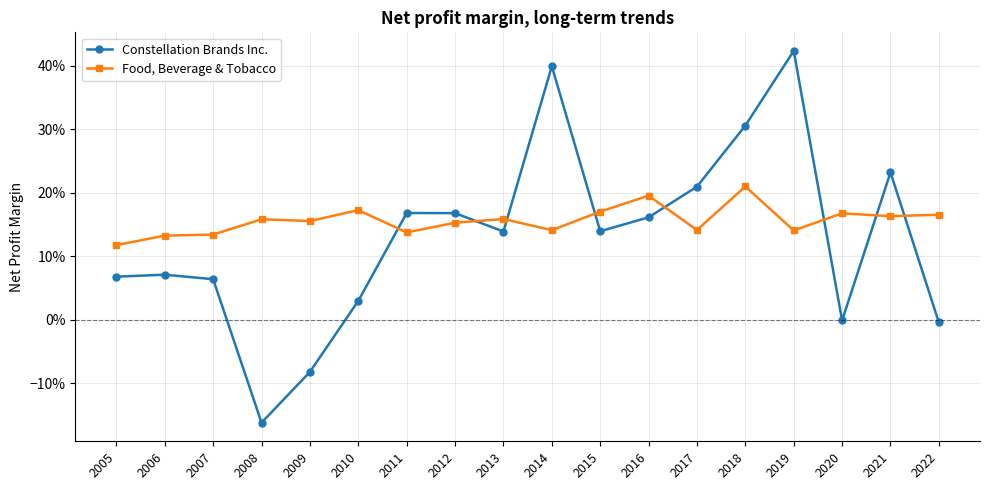

The value of Food, Beverage & Tobacco at 2008 is 0.2. True or false?

True